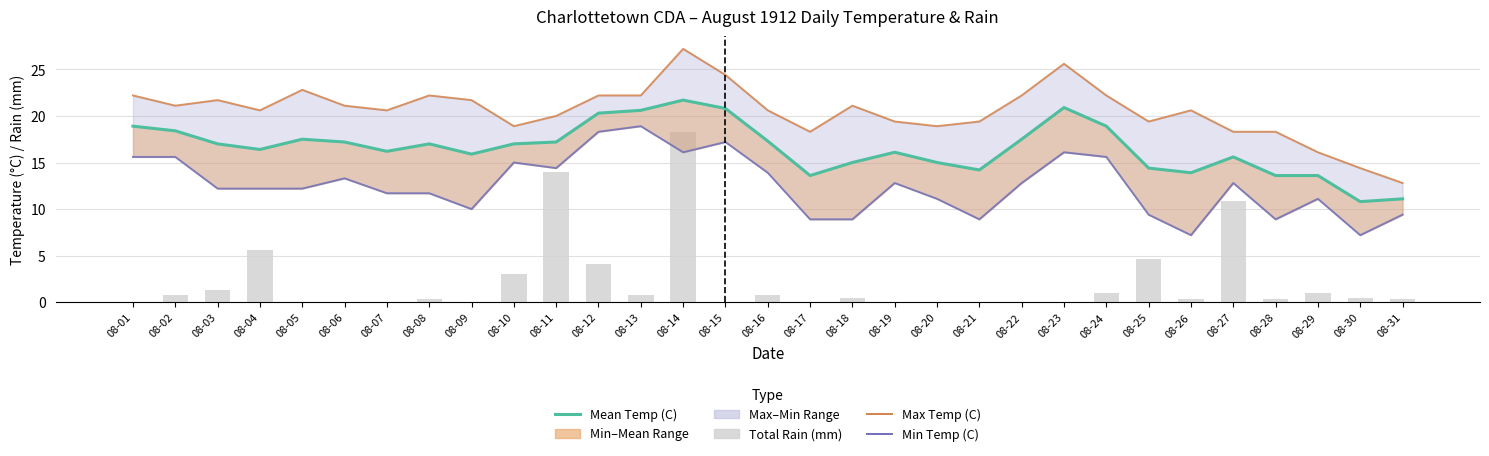

What is the difference between the maximum and second lowest values in the Max Temp (C) series?

12.8